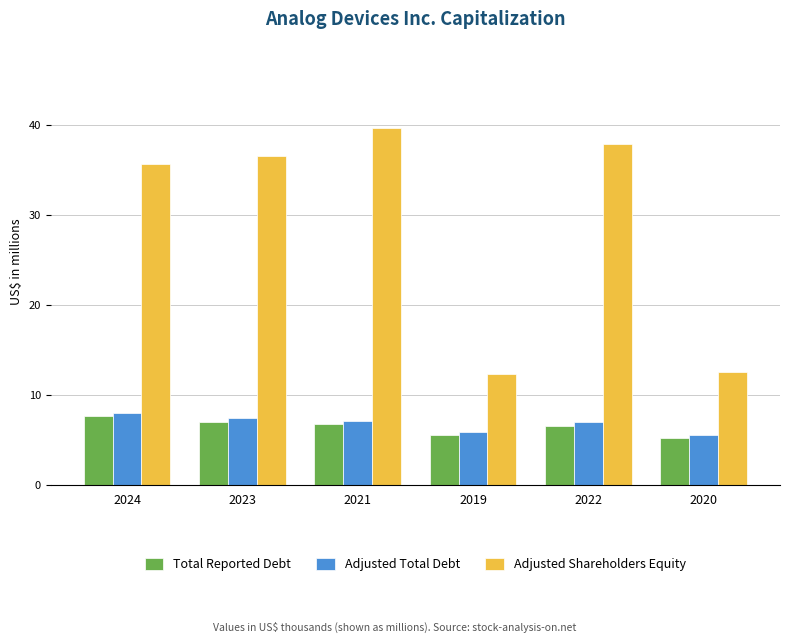

What is the value of the Total Reported Debt bar at the 6th from the left?

5.1